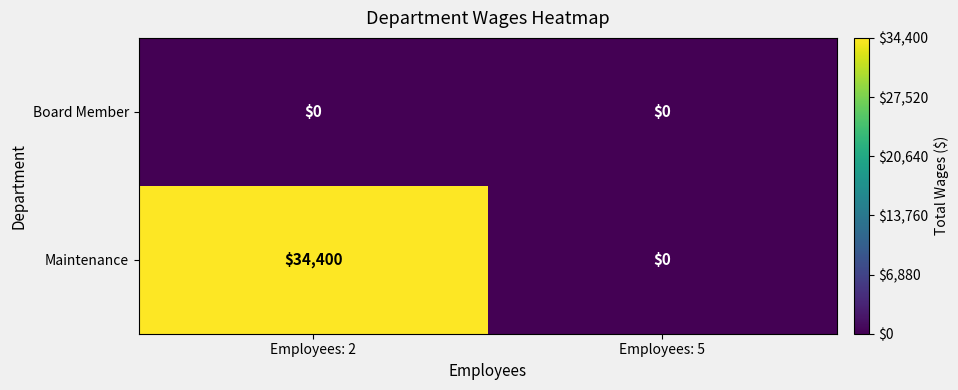

Which series has the widest spread of values?

Maintenance